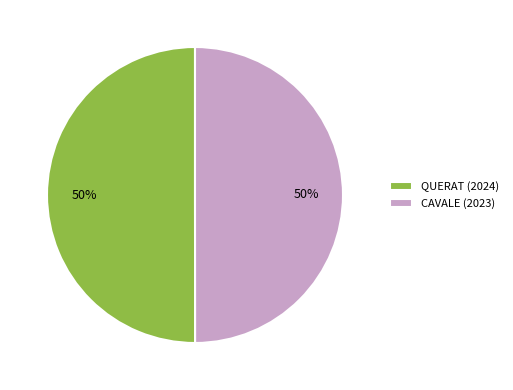

To the nearest percent, what portion does CAVALE (2023) represent?

50%